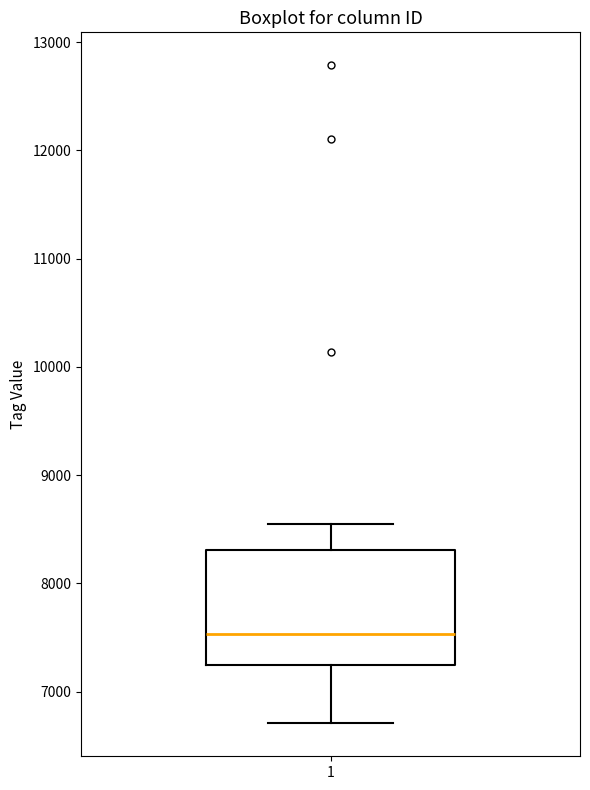

Where does the upper whisker of the box at x = 1 end on the y-axis? The values are not printed on the chart, so give them approximately, as read against the axis.

8500